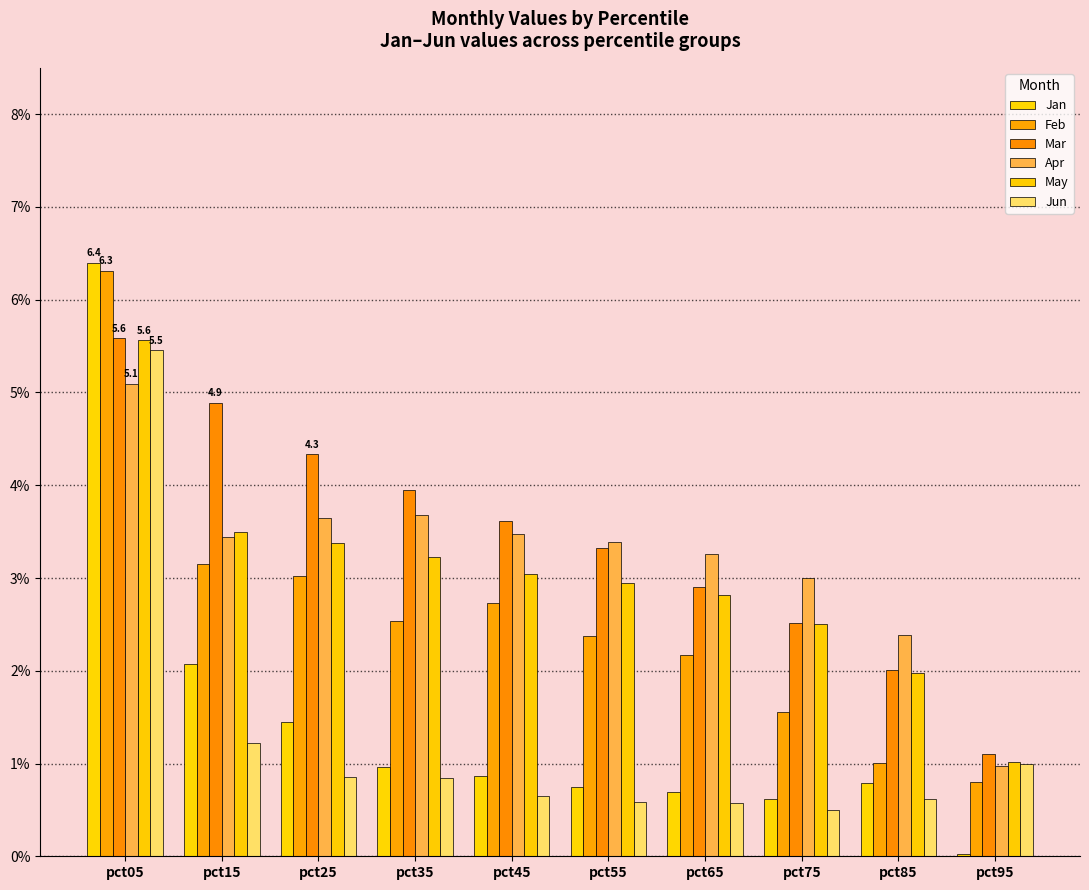

What is the difference between the Mar values at pct75 and pct45?

1.1